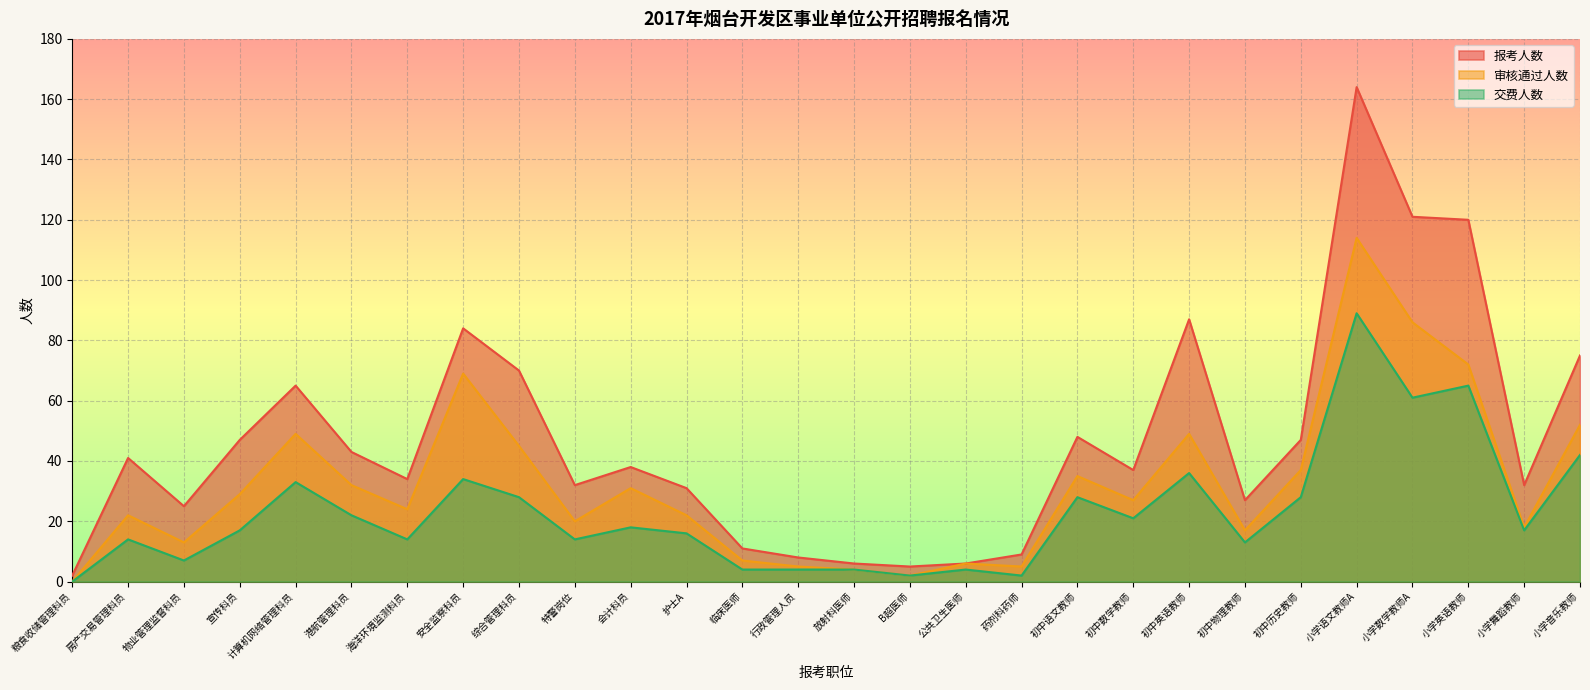

How many values in the 报考人数 series exceed 38?

13